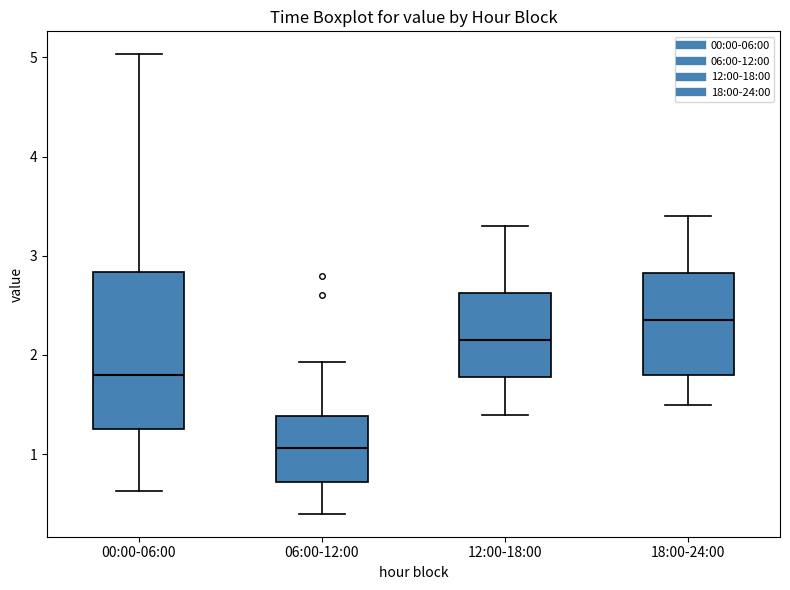

Reading left to right, read every box against the y-axis: the position of its median line, the range the box covers, and the ends of its whiskers. The values are not printed on the chart, so give them approximately, as read against the axis.

00:00-06:00: median 1.8, box 1.3 to 2.8, whiskers 0.6 to 5.0
06:00-12:00: median 1.1, box 0.7 to 1.4, whiskers 0.4 to 1.9
12:00-18:00: median 2.2, box 1.8 to 2.6, whiskers 1.4 to 3.3
18:00-24:00: median 2.4, box 1.8 to 2.8, whiskers 1.5 to 3.4